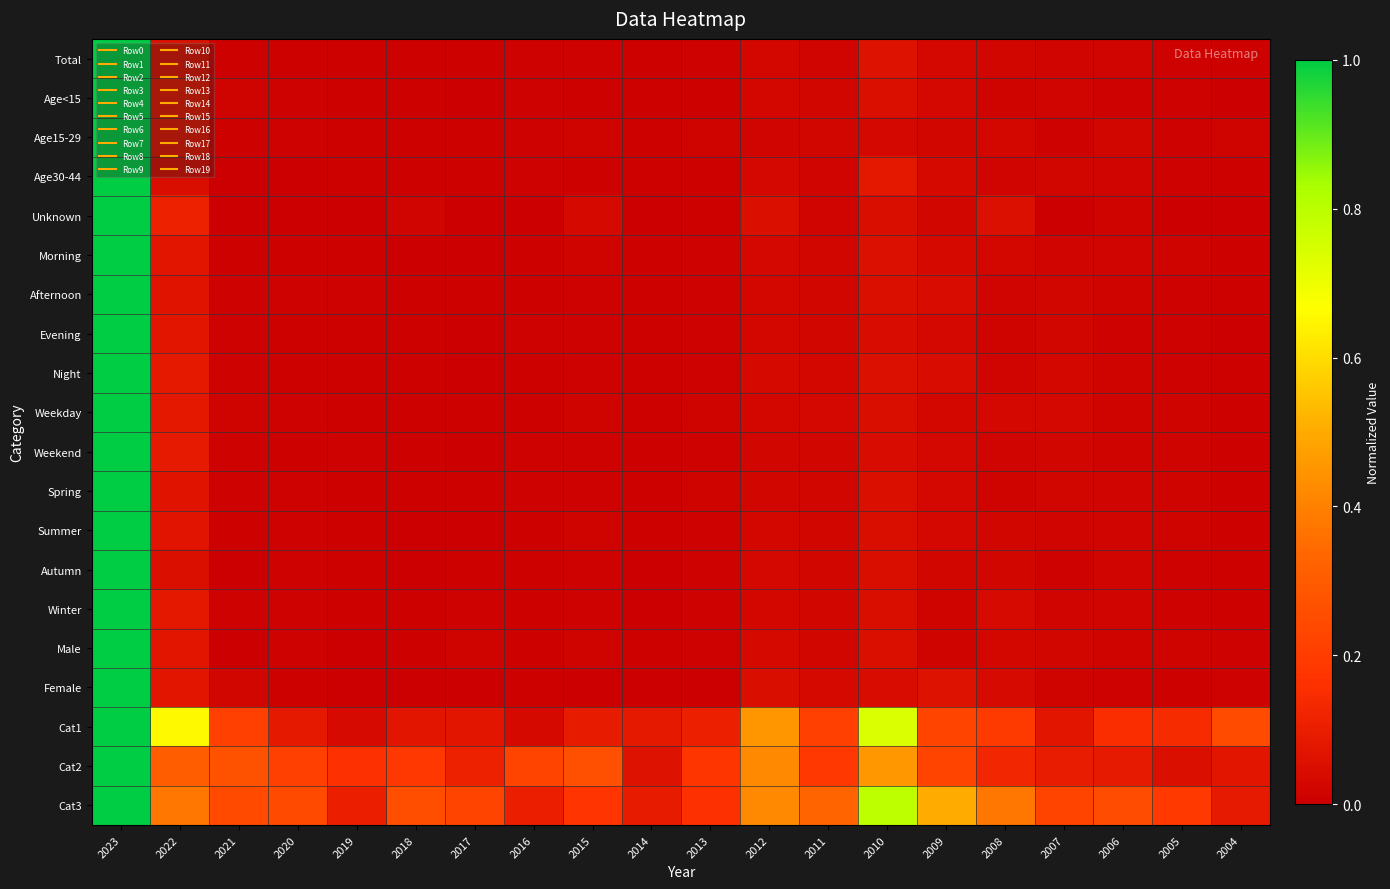

Reading right to left, list all the values displayed in this chart.

Total: 2004=0.0	2005=0.0	2006=0.0	2007=0.0	2008=0.0	2009=0.0	2010=0.1	2011=0.0	2012=0.0	2013=0.0	2014=0.0	2015=0.0	2016=0.0	2017=0.0	2018=0.0	2019=0.0	2020=0.0	2021=0.0	2022=0.1	2023=1.0
Age<15: 2004=0.0	2005=0.0	2006=0.0	2007=0.0	2008=0.0	2009=0.0	2010=0.1	2011=0.0	2012=0.0	2013=0.0	2014=0.0	2015=0.0	2016=0.0	2017=0.0	2018=0.0	2019=0.0	2020=0.0	2021=0.0	2022=0.1	2023=1.0
Age15-29: 2004=0.0	2005=0.0	2006=0.0	2007=0.0	2008=0.0	2009=0.0	2010=0.0	2011=0.0	2012=0.0	2013=0.0	2014=0.0	2015=0.0	2016=0.0	2017=0.0	2018=0.0	2019=0.0	2020=0.0	2021=0.0	2022=0.1	2023=1.0
Age30-44: 2004=0.0	2005=0.0	2006=0.0	2007=0.0	2008=0.0	2009=0.0	2010=0.1	2011=0.0	2012=0.0	2013=0.0	2014=0.0	2015=0.0	2016=0.0	2017=0.0	2018=0.0	2019=0.0	2020=0.0	2021=0.0	2022=0.0	2023=1.0
Unknown: 2004=0.0	2005=0.0	2006=0.0	2007=0.0	2008=0.1	2009=0.0	2010=0.0	2011=0.0	2012=0.1	2013=0.0	2014=0.0	2015=0.0	2016=0.0	2017=0.0	2018=0.0	2019=0.0	2020=0.0	2021=0.0	2022=0.1	2023=1.0
Morning: 2004=0.0	2005=0.0	2006=0.0	2007=0.0	2008=0.0	2009=0.0	2010=0.1	2011=0.0	2012=0.0	2013=0.0	2014=0.0	2015=0.0	2016=0.0	2017=0.0	2018=0.0	2019=0.0	2020=0.0	2021=0.0	2022=0.1	2023=1.0
Afternoon: 2004=0.0	2005=0.0	2006=0.0	2007=0.0	2008=0.0	2009=0.0	2010=0.1	2011=0.0	2012=0.0	2013=0.0	2014=0.0	2015=0.0	2016=0.0	2017=0.0	2018=0.0	2019=0.0	2020=0.0	2021=0.0	2022=0.1	2023=1.0
Evening: 2004=0.0	2005=0.0	2006=0.0	2007=0.0	2008=0.0	2009=0.0	2010=0.0	2011=0.0	2012=0.0	2013=0.0	2014=0.0	2015=0.0	2016=0.0	2017=0.0	2018=0.0	2019=0.0	2020=0.0	2021=0.0	2022=0.1	2023=1.0
Night: 2004=0.0	2005=0.0	2006=0.0	2007=0.0	2008=0.0	2009=0.0	2010=0.1	2011=0.0	2012=0.0	2013=0.0	2014=0.0	2015=0.0	2016=0.0	2017=0.0	2018=0.0	2019=0.0	2020=0.0	2021=0.0	2022=0.1	2023=1.0
Weekday: 2004=0.0	2005=0.0	2006=0.0	2007=0.0	2008=0.0	2009=0.0	2010=0.0	2011=0.0	2012=0.0	2013=0.0	2014=0.0	2015=0.0	2016=0.0	2017=0.0	2018=0.0	2019=0.0	2020=0.0	2021=0.0	2022=0.1	2023=1.0
Weekend: 2004=0.0	2005=0.0	2006=0.0	2007=0.0	2008=0.0	2009=0.0	2010=0.0	2011=0.0	2012=0.0	2013=0.0	2014=0.0	2015=0.0	2016=0.0	2017=0.0	2018=0.0	2019=0.0	2020=0.0	2021=0.0	2022=0.1	2023=1.0
Spring: 2004=0.0	2005=0.0	2006=0.0	2007=0.0	2008=0.0	2009=0.0	2010=0.1	2011=0.0	2012=0.0	2013=0.0	2014=0.0	2015=0.0	2016=0.0	2017=0.0	2018=0.0	2019=0.0	2020=0.0	2021=0.0	2022=0.1	2023=1.0
Summer: 2004=0.0	2005=0.0	2006=0.0	2007=0.0	2008=0.0	2009=0.0	2010=0.0	2011=0.0	2012=0.0	2013=0.0	2014=0.0	2015=0.0	2016=0.0	2017=0.0	2018=0.0	2019=0.0	2020=0.0	2021=0.0	2022=0.1	2023=1.0
Autumn: 2004=0.0	2005=0.0	2006=0.0	2007=0.0	2008=0.0	2009=0.0	2010=0.0	2011=0.0	2012=0.0	2013=0.0	2014=0.0	2015=0.0	2016=0.0	2017=0.0	2018=0.0	2019=0.0	2020=0.0	2021=0.0	2022=0.1	2023=1.0
Winter: 2004=0.0	2005=0.0	2006=0.0	2007=0.0	2008=0.0	2009=0.0	2010=0.0	2011=0.0	2012=0.0	2013=0.0	2014=0.0	2015=0.0	2016=0.0	2017=0.0	2018=0.0	2019=0.0	2020=0.0	2021=0.0	2022=0.1	2023=1.0
Male: 2004=0.0	2005=0.0	2006=0.0	2007=0.0	2008=0.0	2009=0.0	2010=0.1	2011=0.0	2012=0.0	2013=0.0	2014=0.0	2015=0.0	2016=0.0	2017=0.0	2018=0.0	2019=0.0	2020=0.0	2021=0.0	2022=0.1	2023=1.0
Female: 2004=0.0	2005=0.0	2006=0.0	2007=0.0	2008=0.0	2009=0.1	2010=0.0	2011=0.0	2012=0.0	2013=0.0	2014=0.0	2015=0.0	2016=0.0	2017=0.0	2018=0.0	2019=0.0	2020=0.0	2021=0.0	2022=0.1	2023=1.0
Cat1: 2004=0.2	2005=0.1	2006=0.2	2007=0.1	2008=0.2	2009=0.2	2010=0.7	2011=0.2	2012=0.5	2013=0.1	2014=0.1	2015=0.1	2016=0.0	2017=0.1	2018=0.1	2019=0.0	2020=0.1	2021=0.2	2022=0.7	2023=1.0
Cat2: 2004=0.1	2005=0.1	2006=0.1	2007=0.1	2008=0.1	2009=0.2	2010=0.5	2011=0.2	2012=0.4	2013=0.2	2014=0.1	2015=0.3	2016=0.2	2017=0.1	2018=0.2	2019=0.2	2020=0.2	2021=0.3	2022=0.3	2023=1.0
Cat3: 2004=0.1	2005=0.2	2006=0.3	2007=0.2	2008=0.4	2009=0.5	2010=0.8	2011=0.3	2012=0.4	2013=0.2	2014=0.1	2015=0.2	2016=0.1	2017=0.2	2018=0.3	2019=0.1	2020=0.2	2021=0.2	2022=0.4	2023=1.0